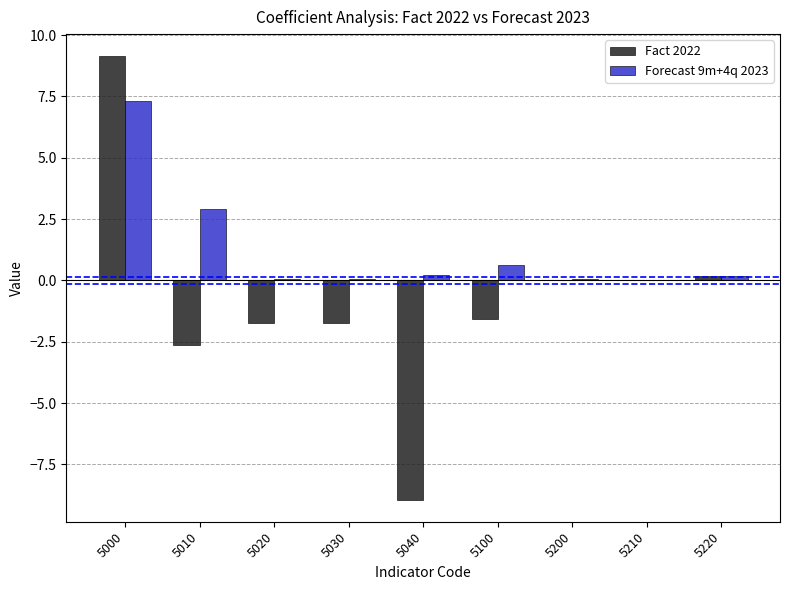

What is the highest value of the Fact 2022 series?

9.1